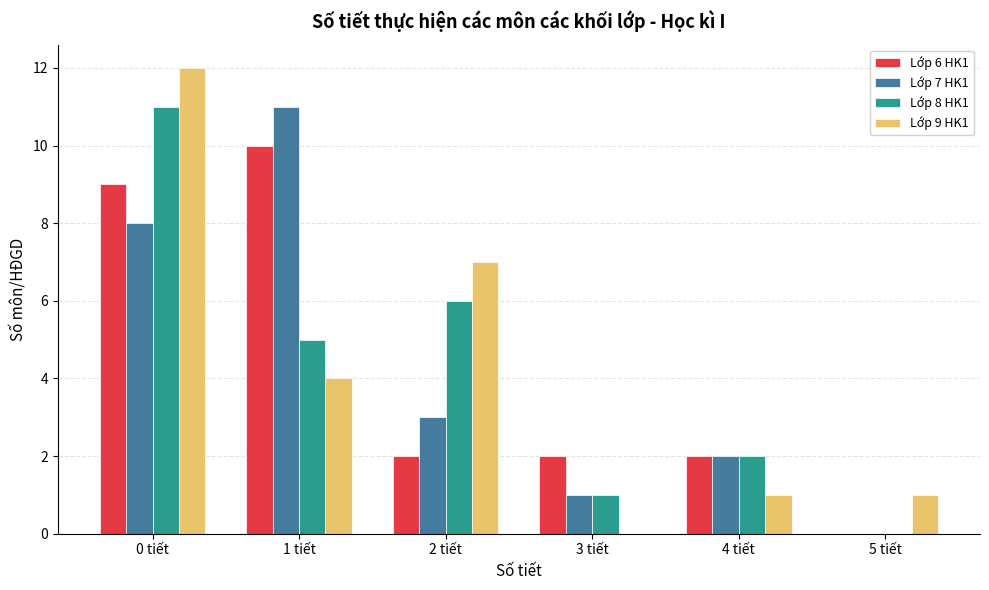

Reading left to right, list all the values displayed in this chart.

Lớp 6 HK1: 0 tiết=9	1 tiết=10	2 tiết=2	3 tiết=2	4 tiết=2	5 tiết=0
Lớp 7 HK1: 0 tiết=8	1 tiết=11	2 tiết=3	3 tiết=1	4 tiết=2	5 tiết=0
Lớp 8 HK1: 0 tiết=11	1 tiết=5	2 tiết=6	3 tiết=1	4 tiết=2	5 tiết=0
Lớp 9 HK1: 0 tiết=12	1 tiết=4	2 tiết=7	3 tiết=0	4 tiết=1	5 tiết=1